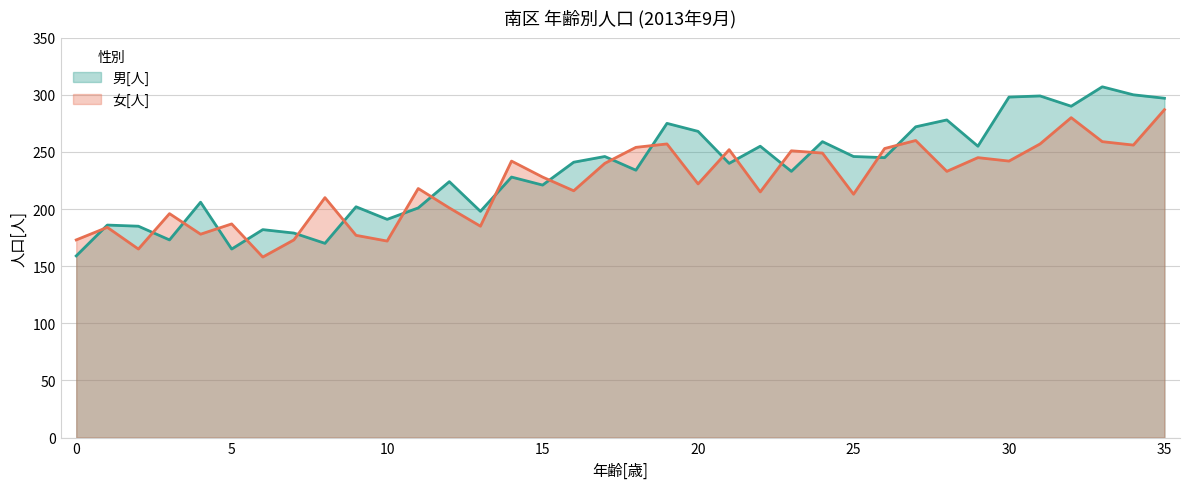

Does the chart have visible grid lines?

Yes